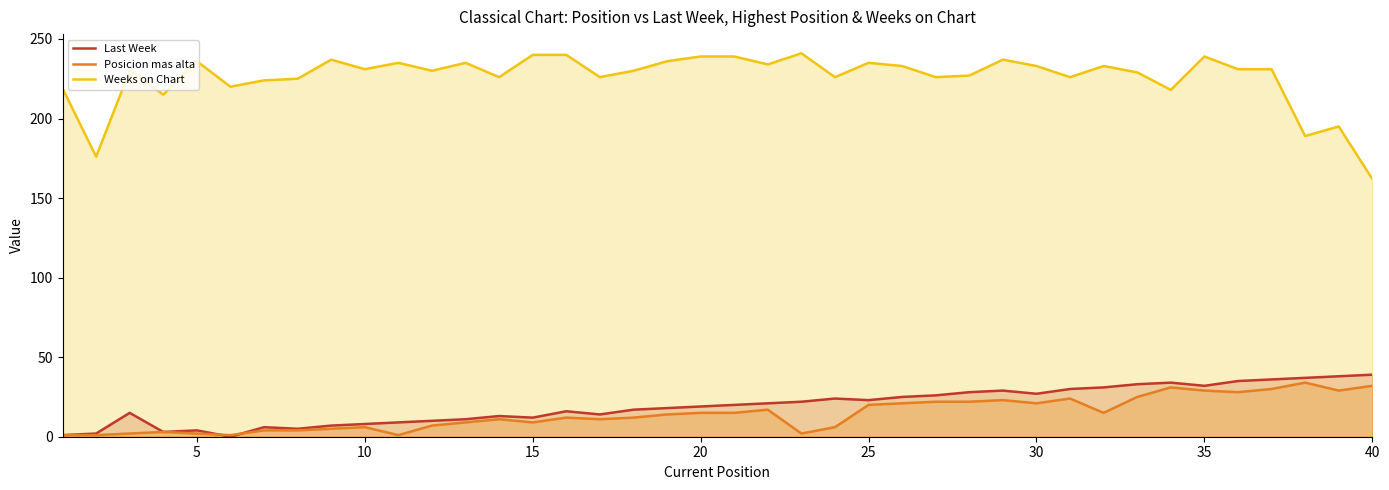

How many lines are shown in the chart?

3